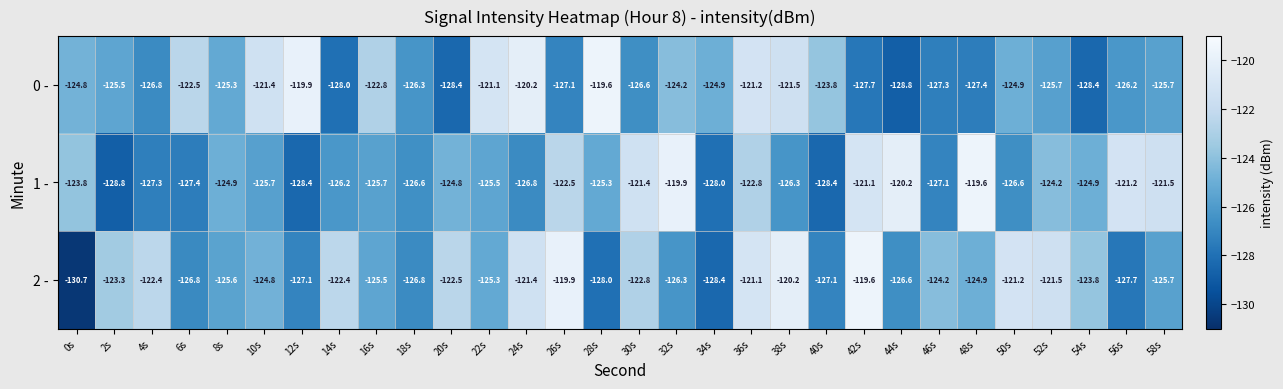

What is the average value of the 0 - series?

-124.8